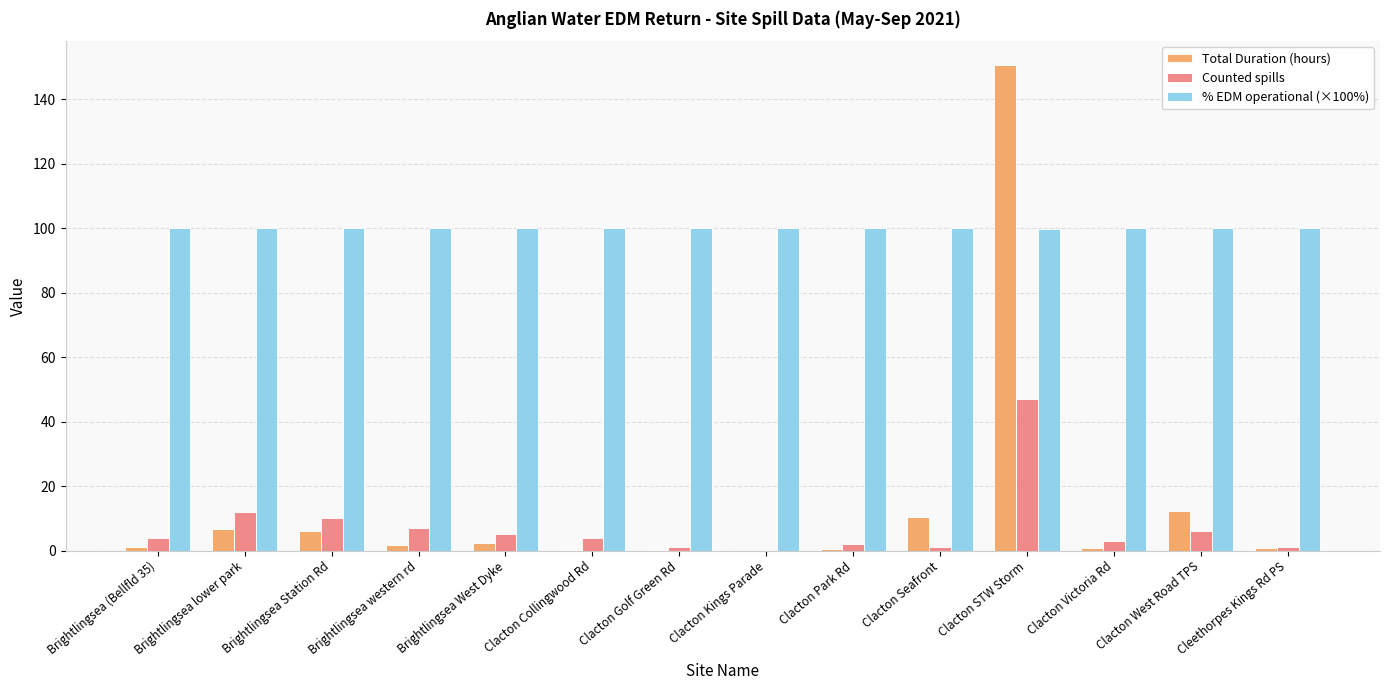

What is the greatest value displayed?

150.6